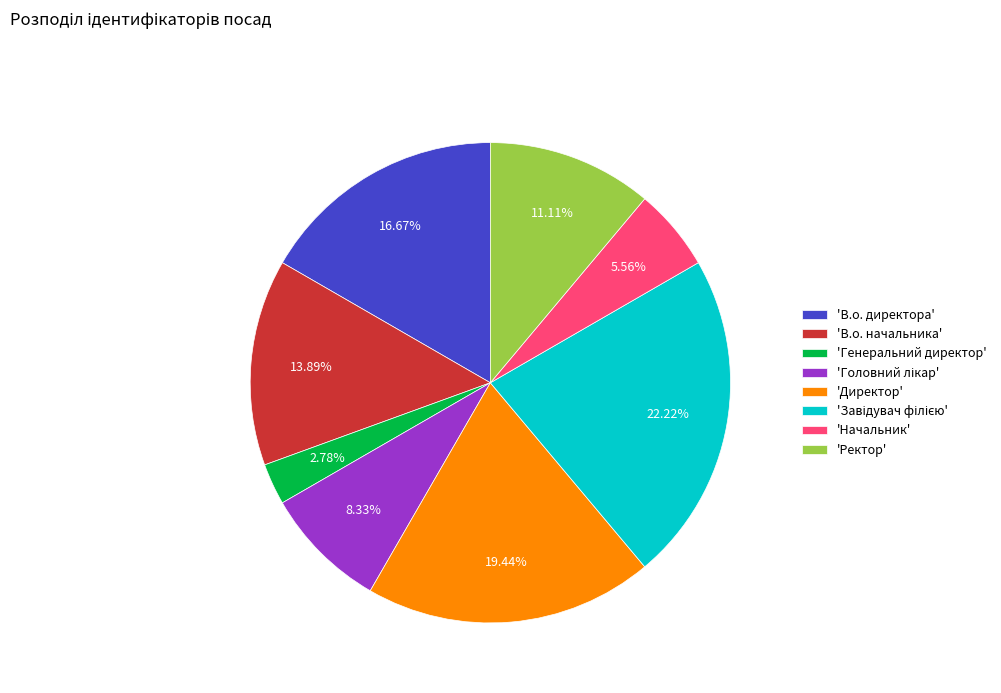

Is there any slice that represents more than half of the pie?

No